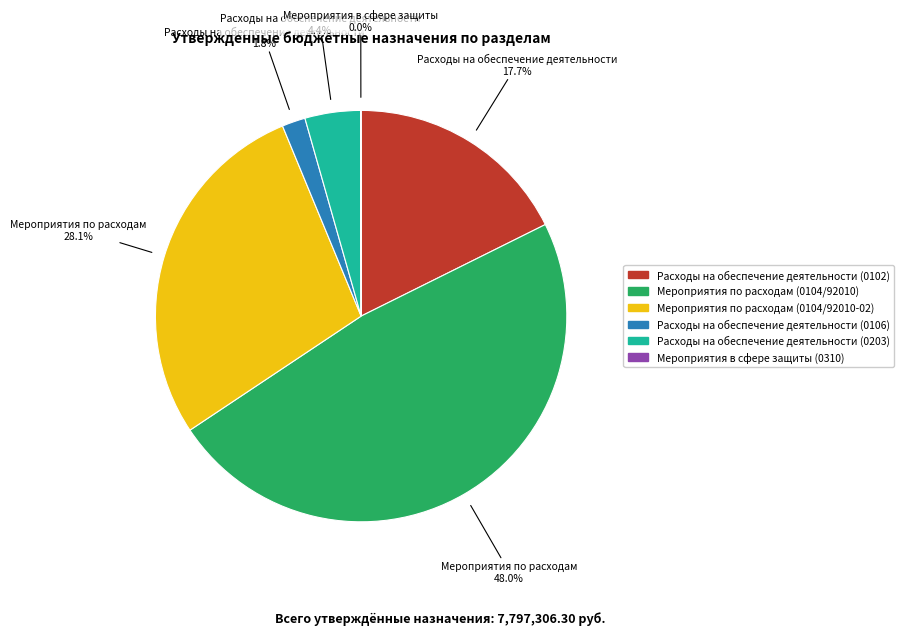

Combined, what portion of the pie is Расходы на обеспечение деятельности (0106) and Мероприятия по расходам (0104/92010-02)?

29.9%